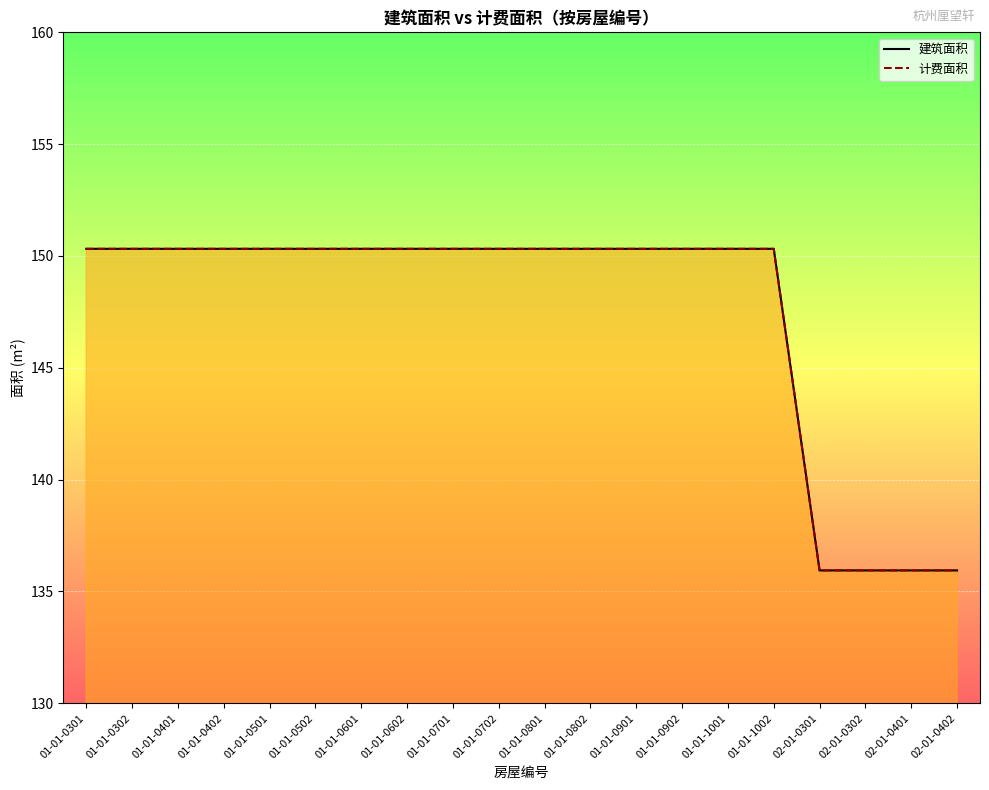

What is the average value of the 建筑面积 series?

147.4